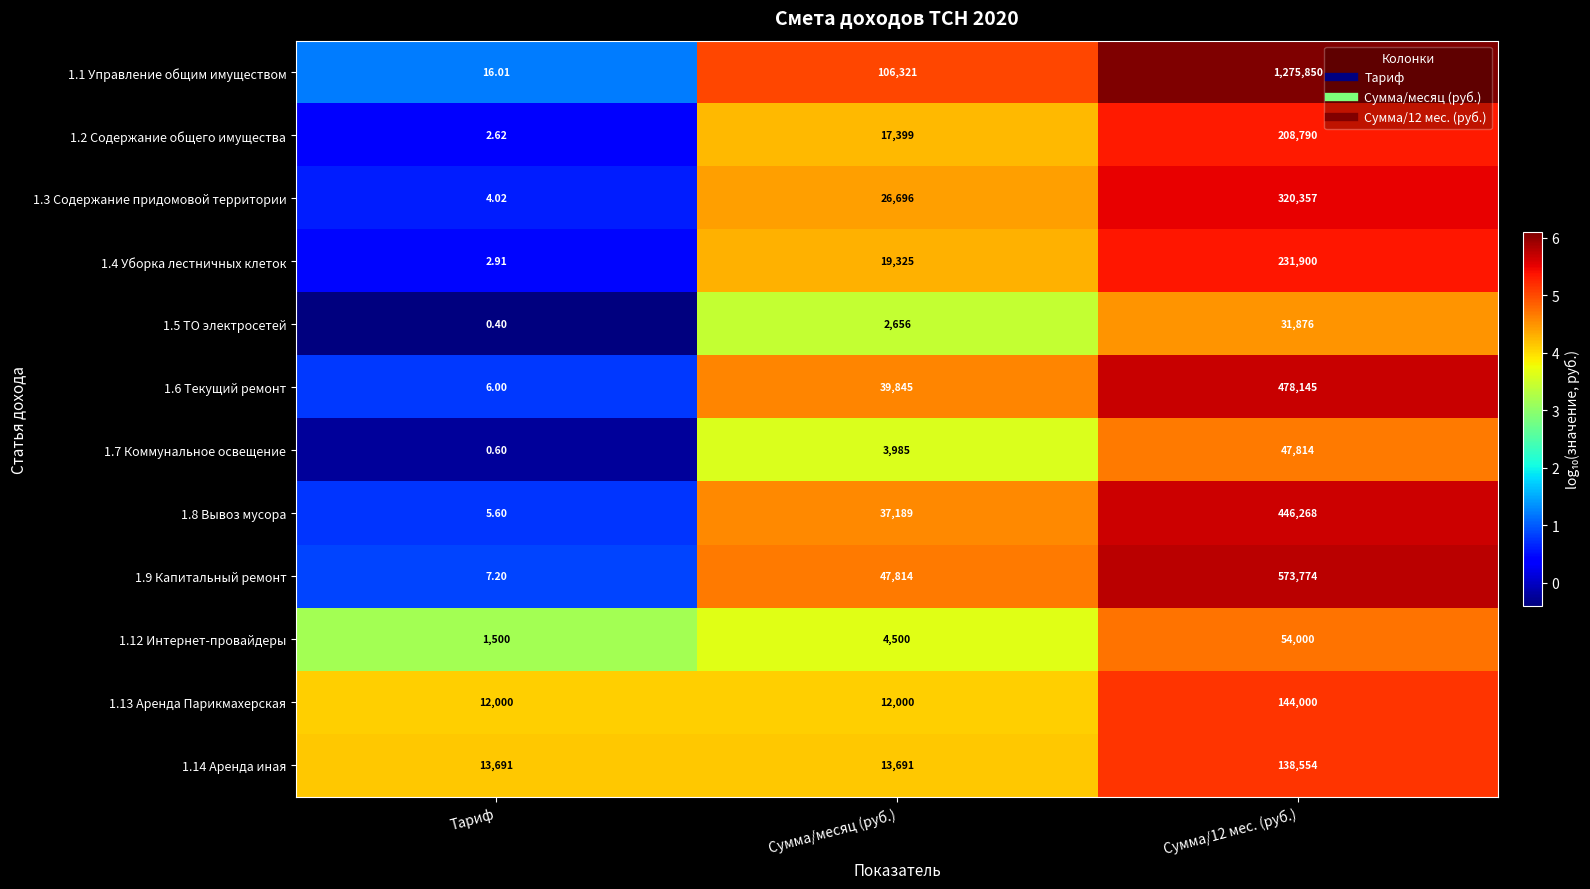

At which label does 1.7 Коммунальное освещение reach its minimum?

Тариф